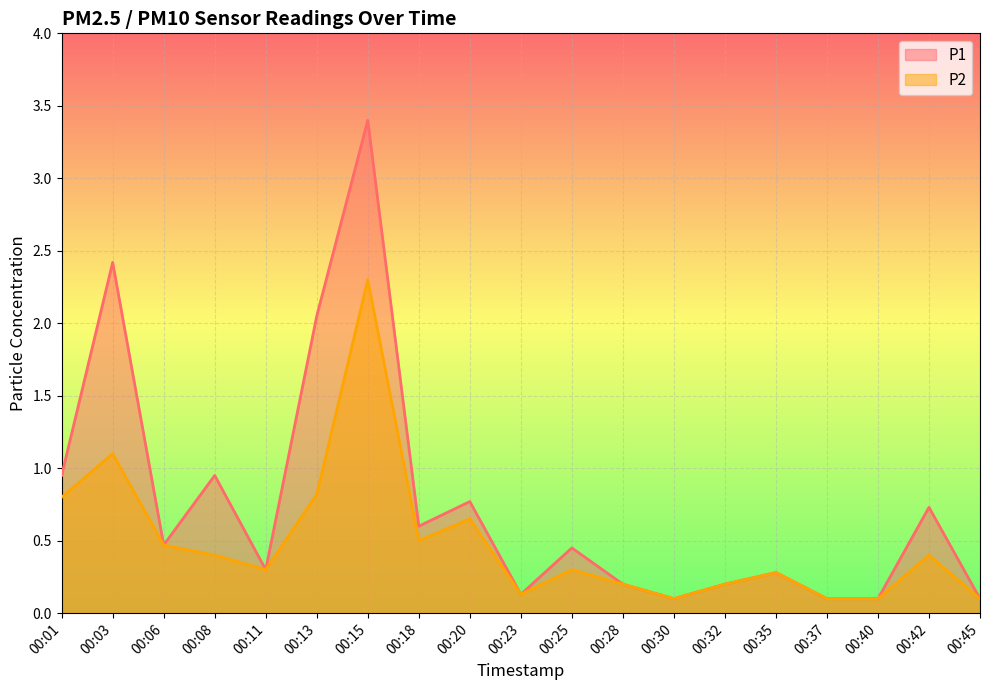

What is the value of the P2 point at the 13th from the left?

0.1